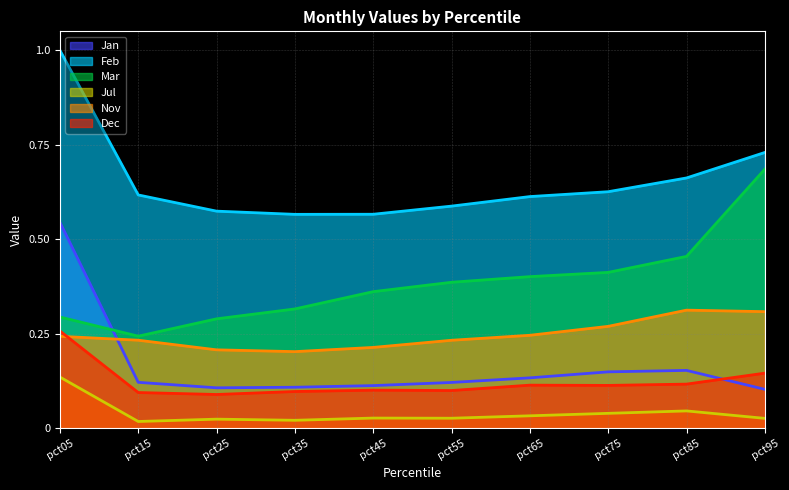

Does the chart have visible grid lines?

Yes